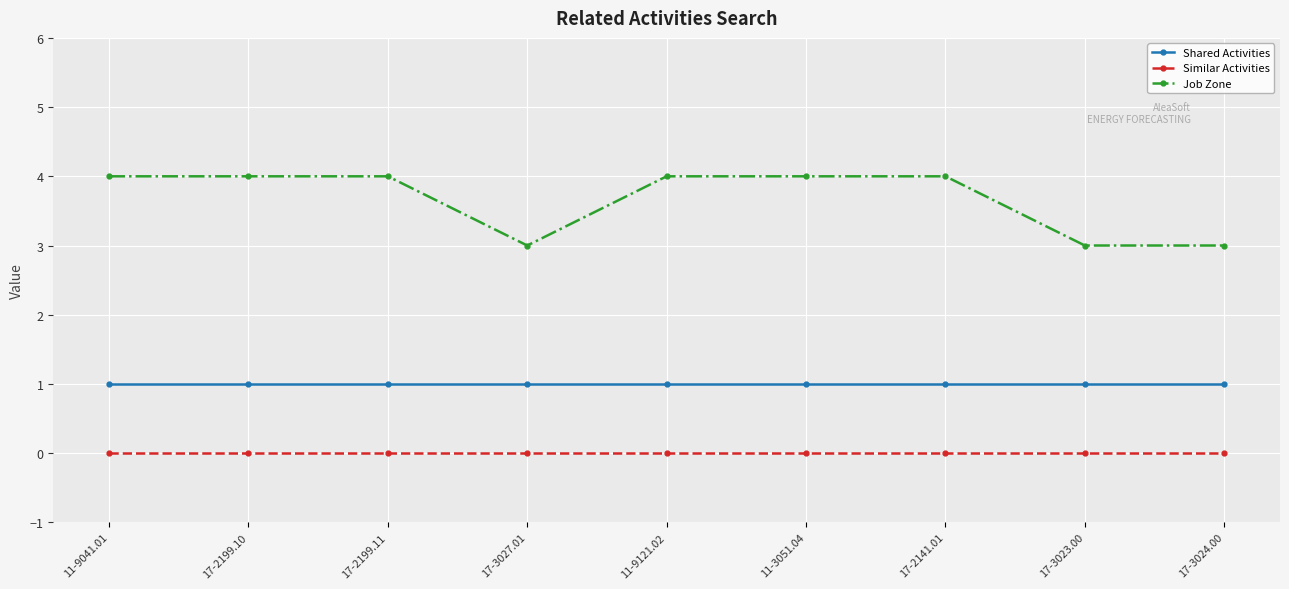

Between 17-2141.01 and 17-3024.00, which series saw the biggest shift?

Job Zone